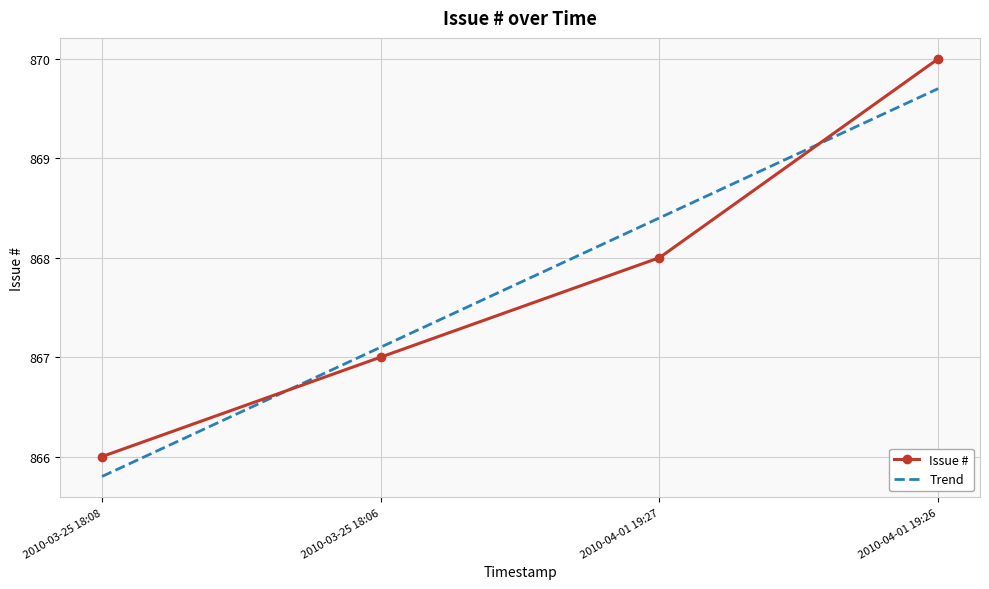

Rank the series by their maximum value, from highest to lowest.

Issue #, Trend